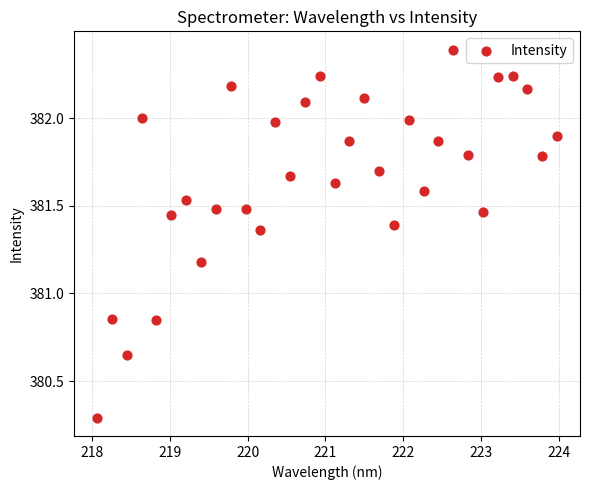

What is the range of X values (max minus min)?

5.9